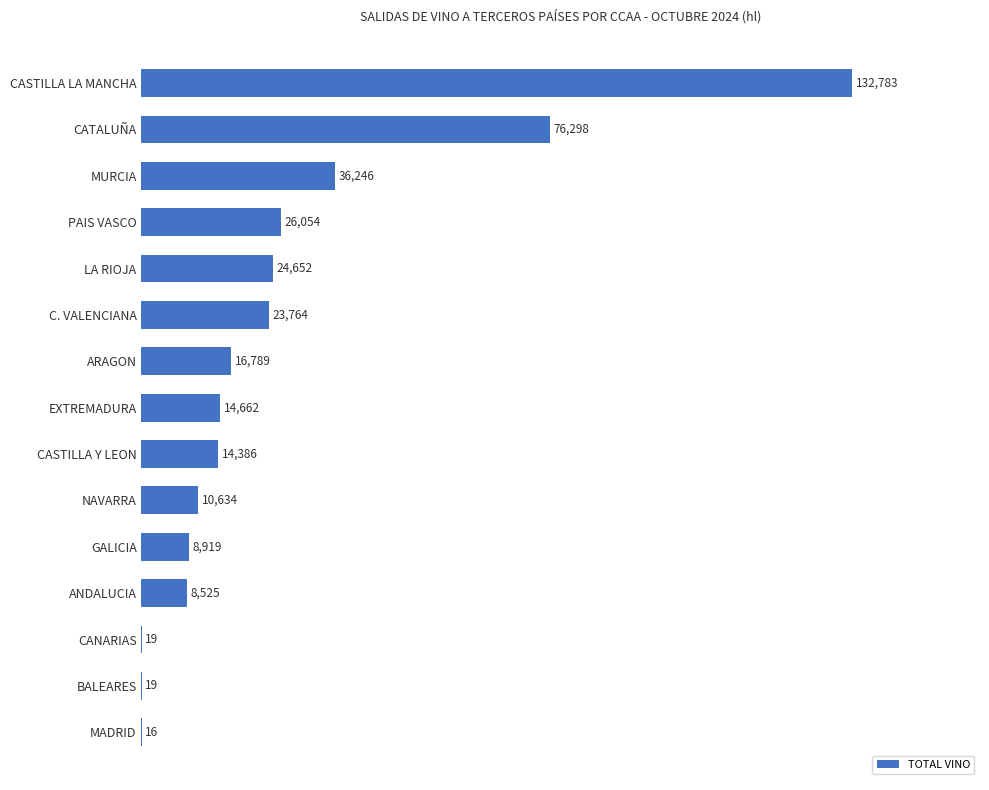

What is the sum of the values at EXTREMADURA and GALICIA?

23581